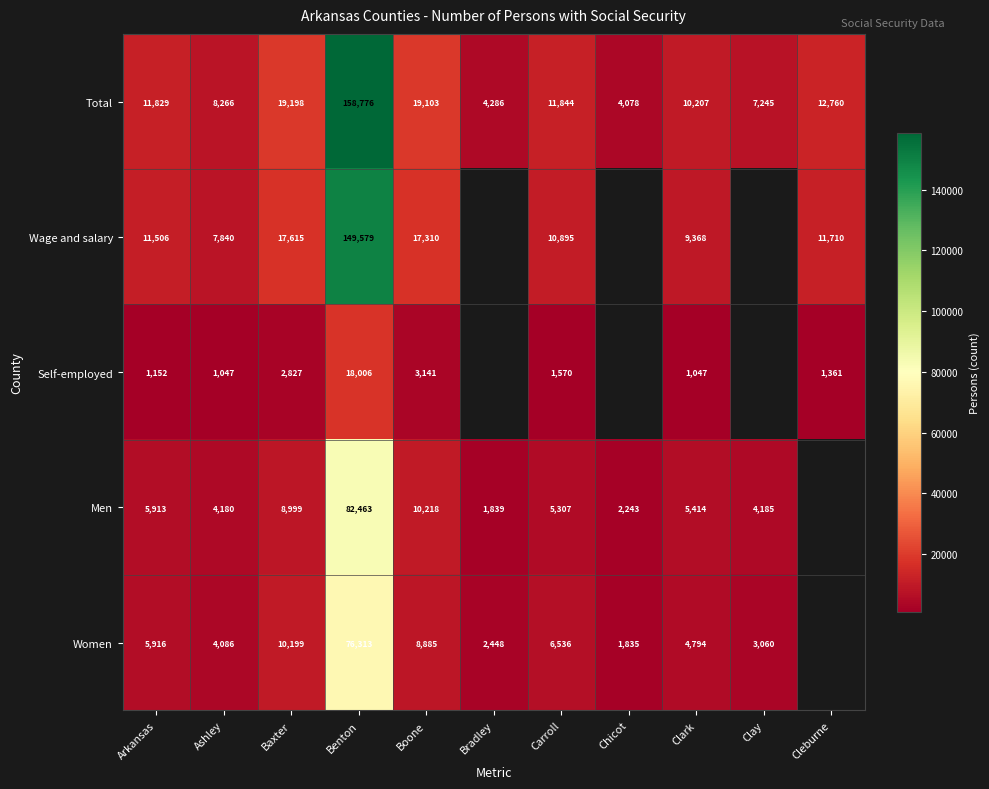

How many categories are shown in the chart?

11